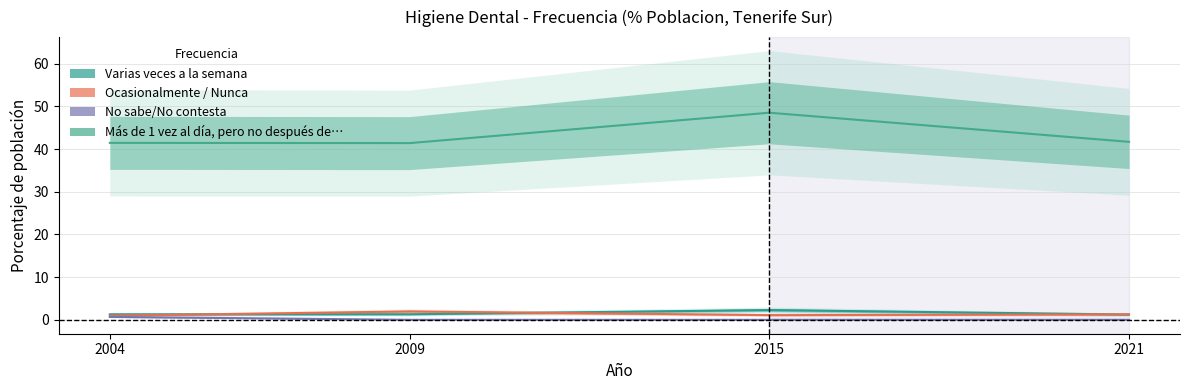

Is it true that Varias veces a la semana equals 1.2 at 2021?

True